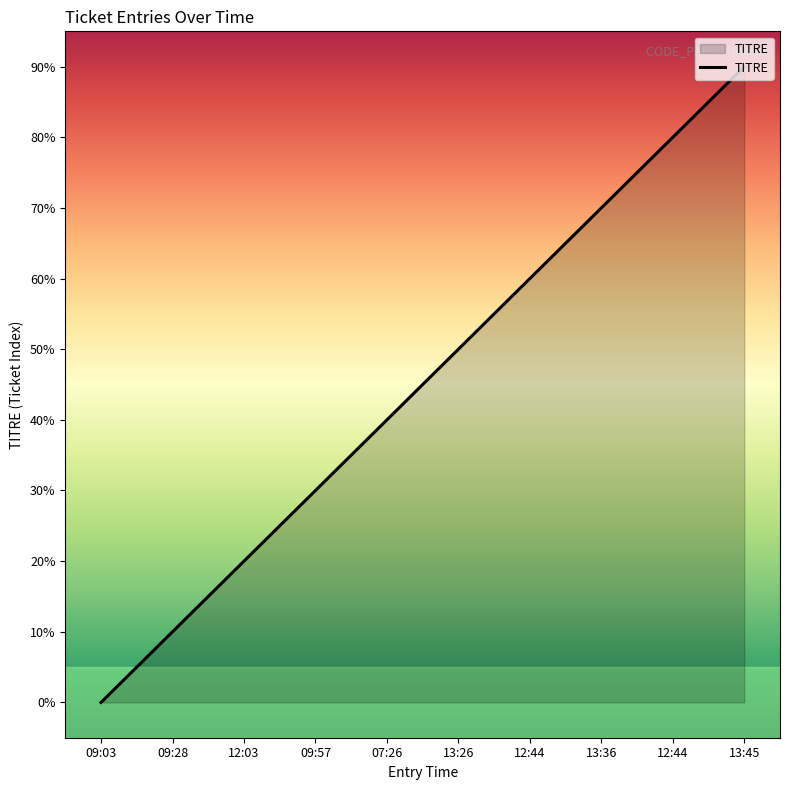

Does the chart display data point markers on the line(s)?

No